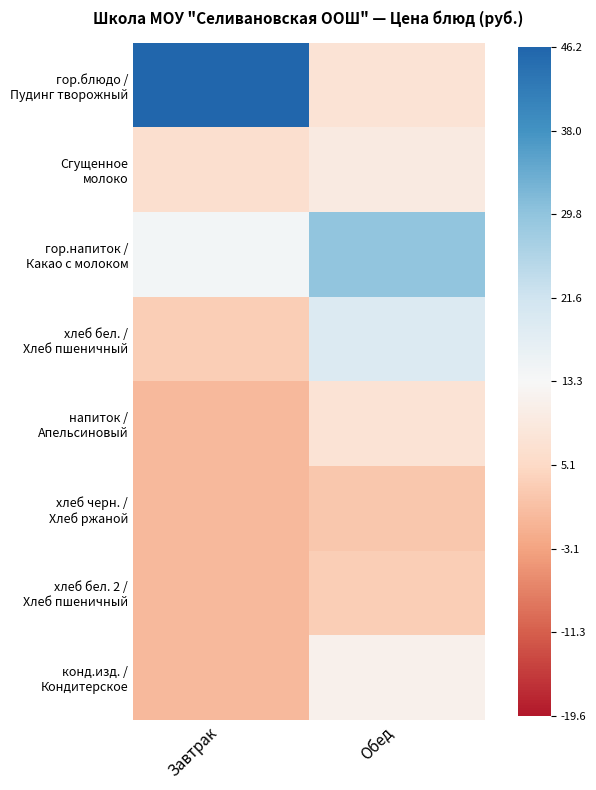

Which has a higher value, Завтрак or Обед?

Завтрак